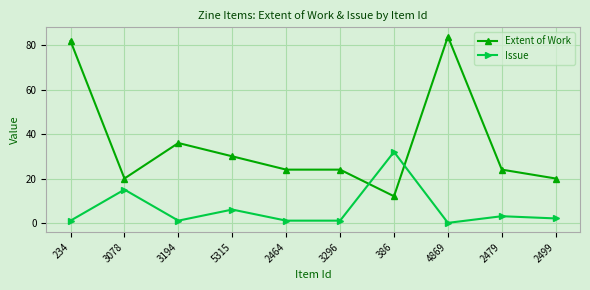

At which category does Issue reach its first local valley?

3194